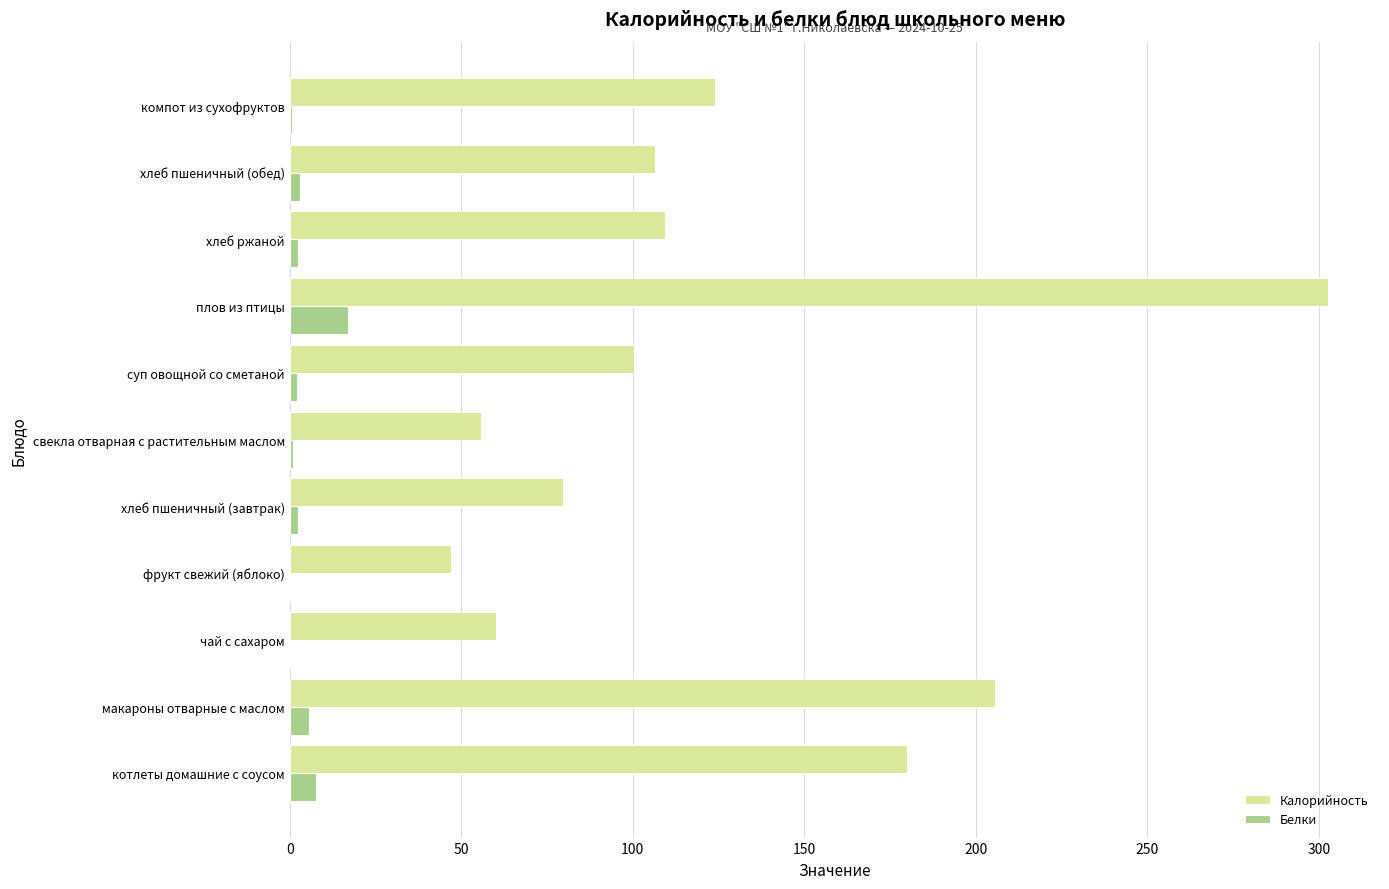

Which series has the largest total across all categories?

Калорийность